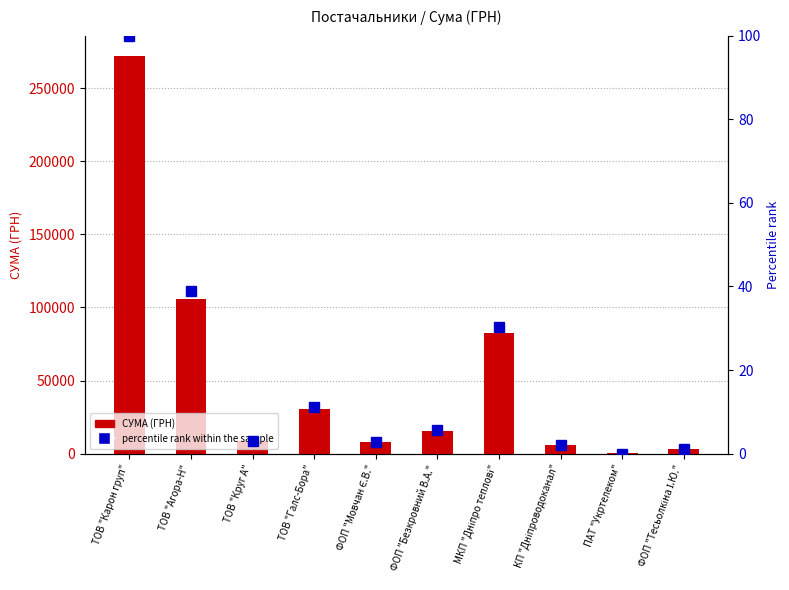

Count the number of data series in this chart.

2